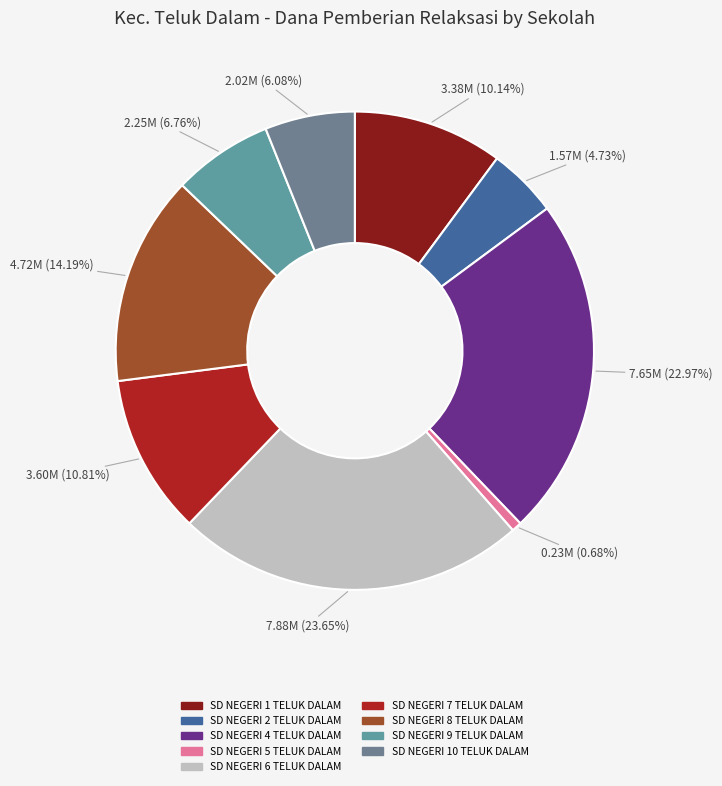

How many slices are in this pie chart?

9